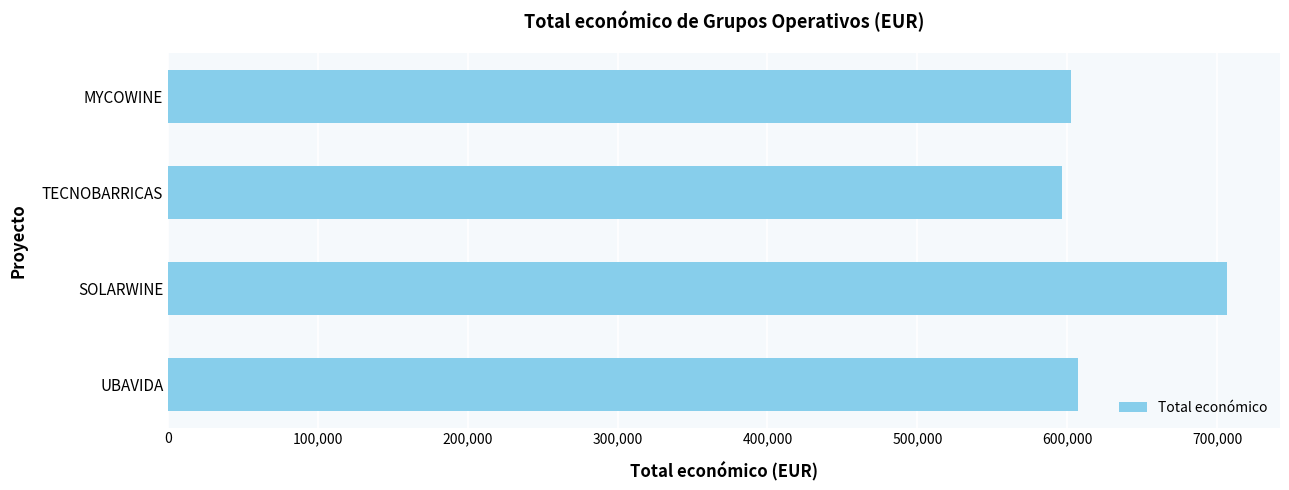

Between SOLARWINE and MYCOWINE, which is larger?

SOLARWINE